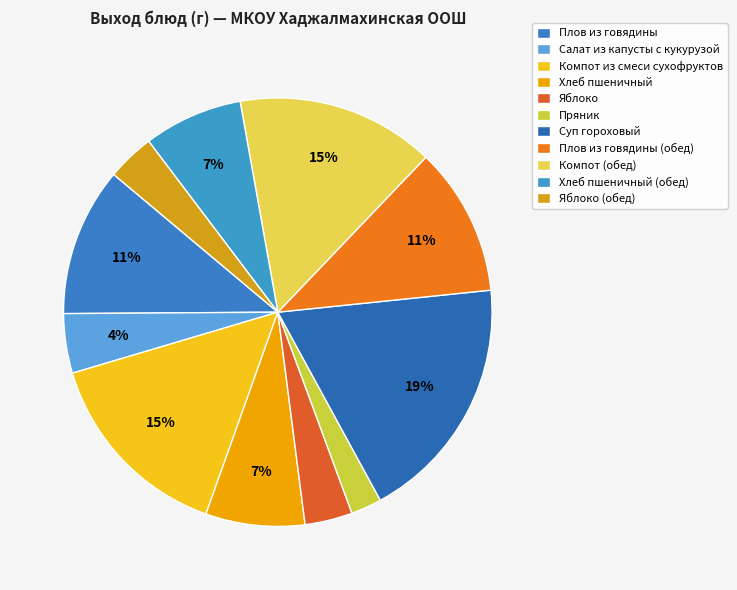

Count the number of slices in the pie.

11